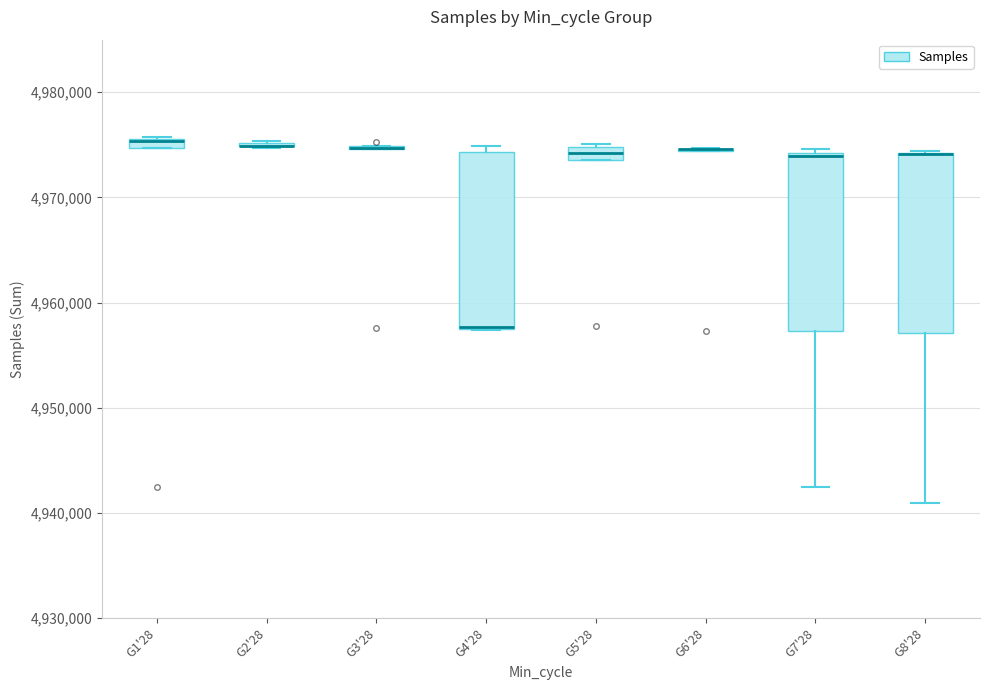

Where is the lower edge of the box for G1'28 on the y-axis? The values are not printed on the chart, so give them approximately, as read against the axis.

4975000